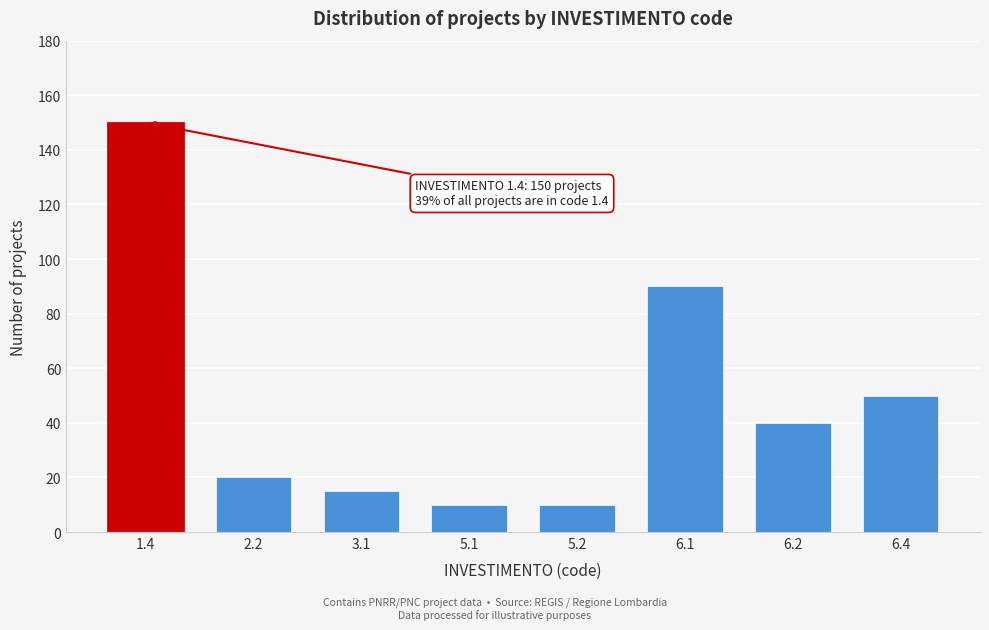

Reading left to right, what are all the values shown in this chart?

150	20	15	10	10	90	40	50